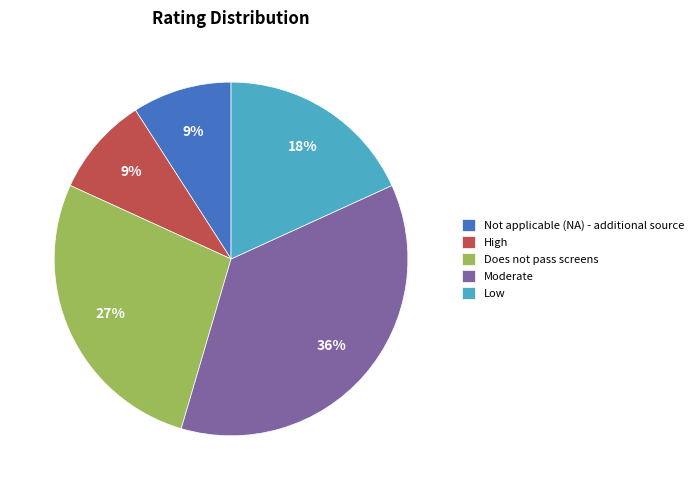

To the nearest percent, what is the difference between the Low and Not applicable (NA) - additional source slice percentages?

9%